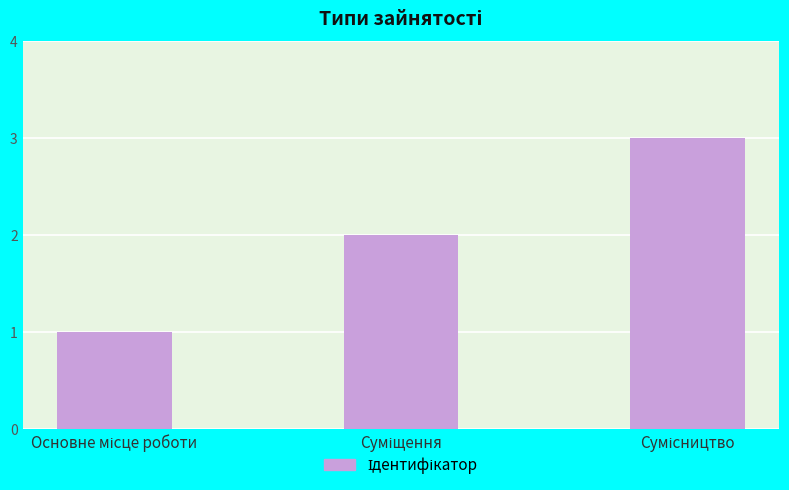

Reading left to right, what are all the values shown in this chart?

1	2	3